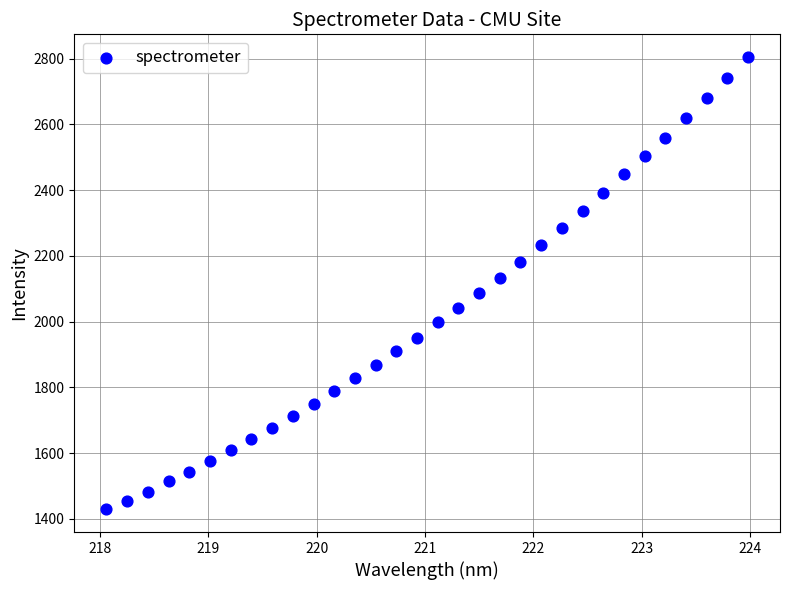

What is the range of X values (max minus min)?

5.9